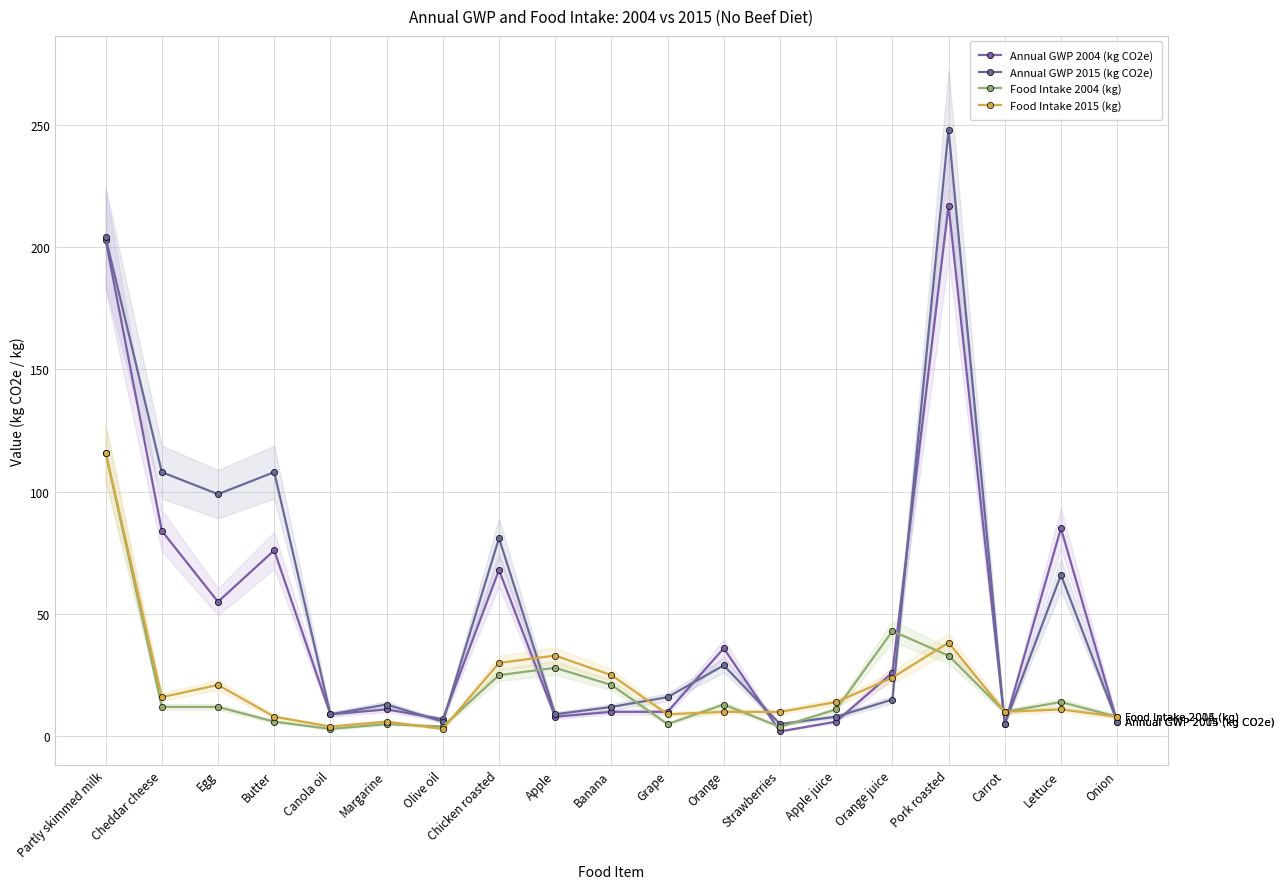

Which category has the highest value across all series?

Pork roasted